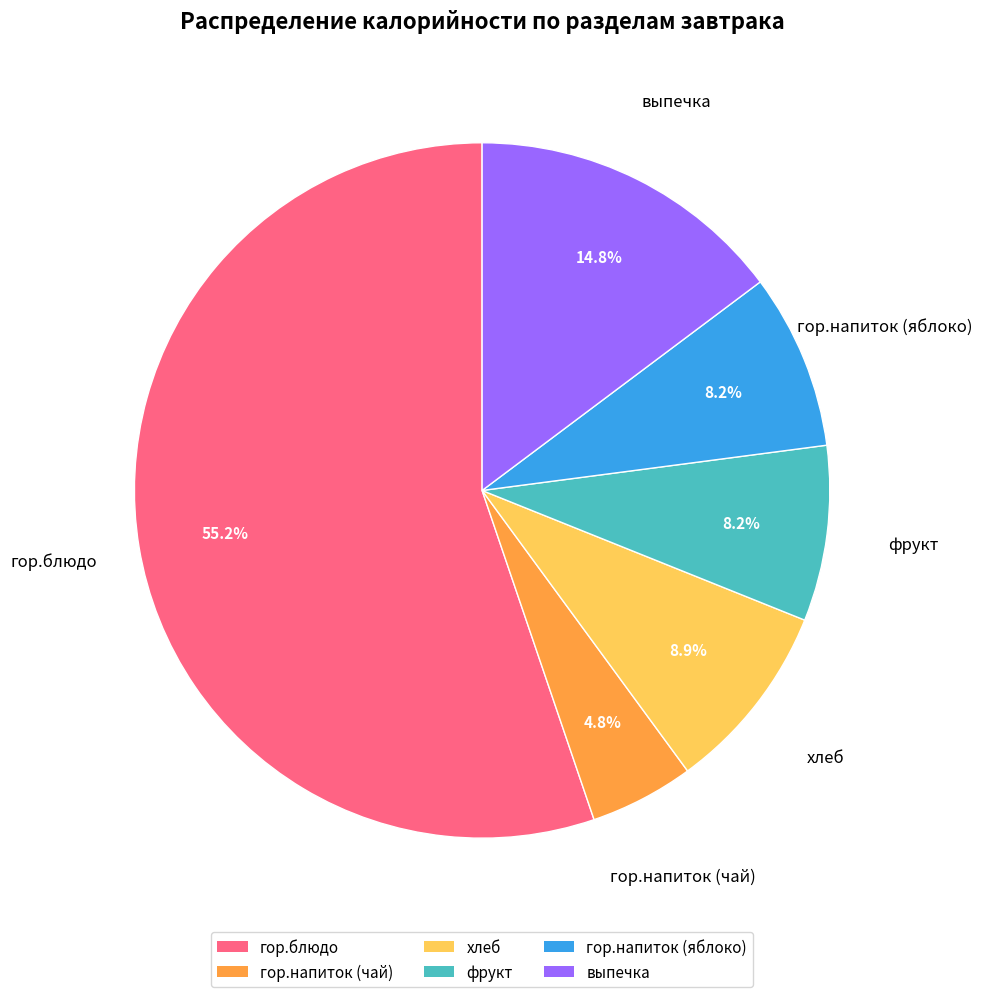

The фрукт slice represents 1% of the pie. True or false?

False